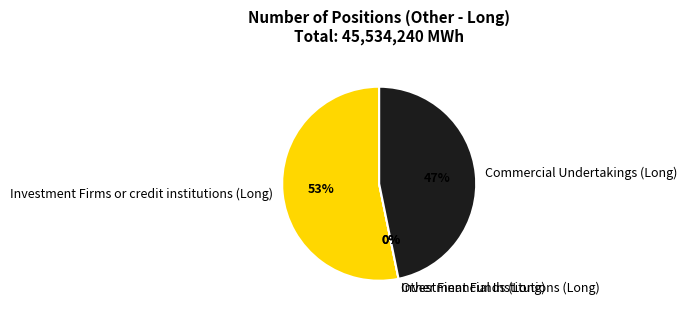

Which slice is the smallest?

Investment Funds (Long)